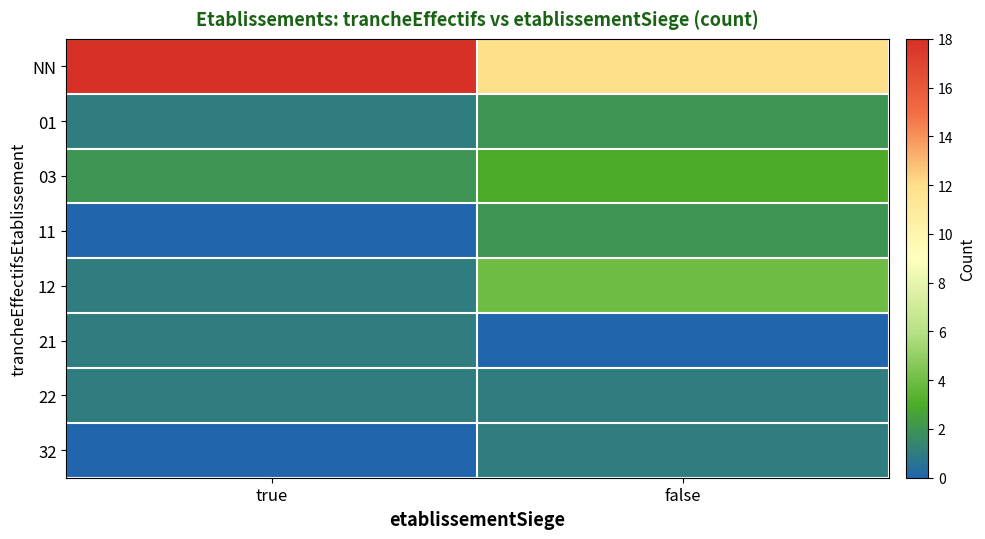

Which category has the lowest value across all series?

true